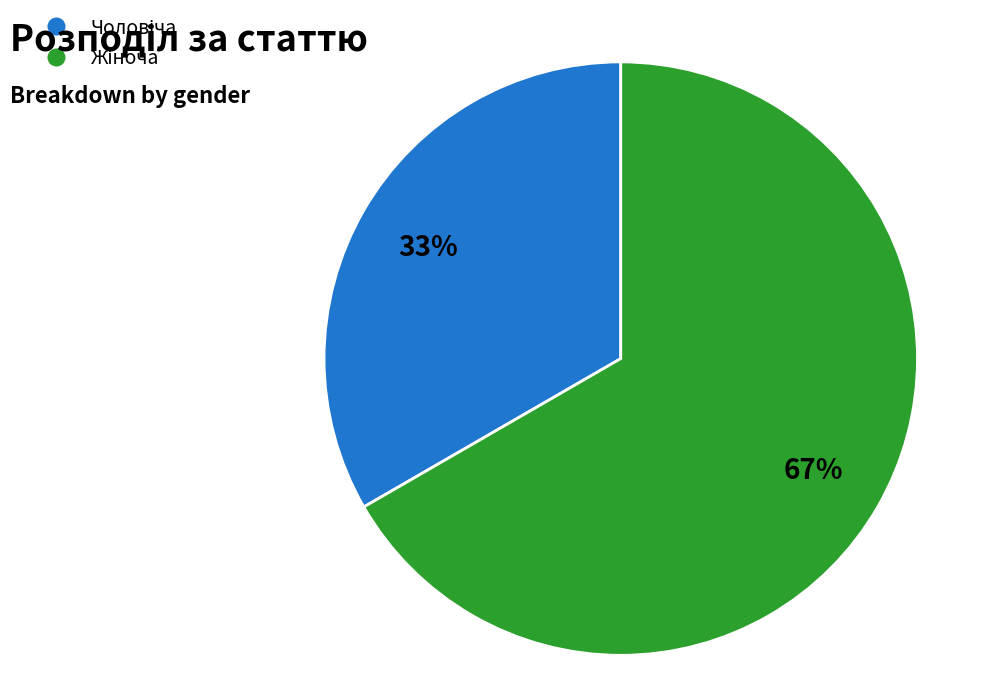

To the nearest percent, what is the average slice percentage?

50%